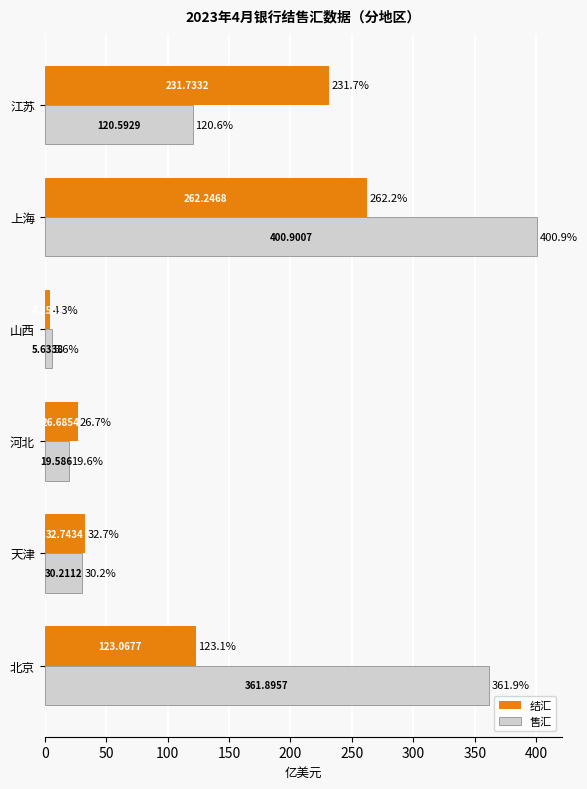

Which category has the lowest value in the 结汇 series?

山西